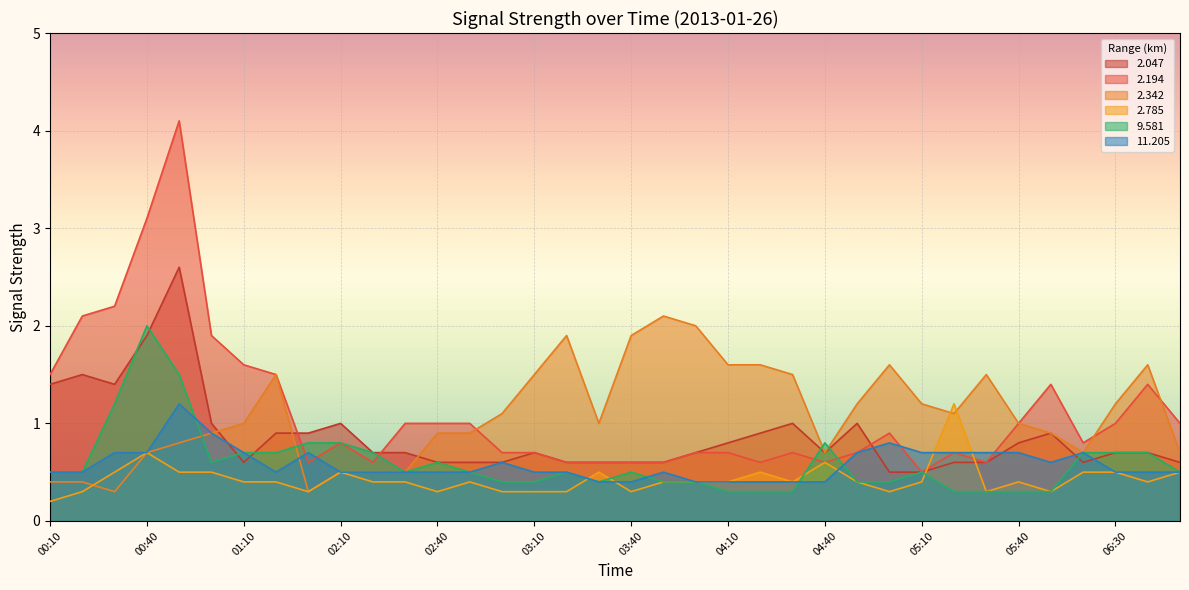

True or false: 2.785 has a value of 0.8 at 03:30.

False